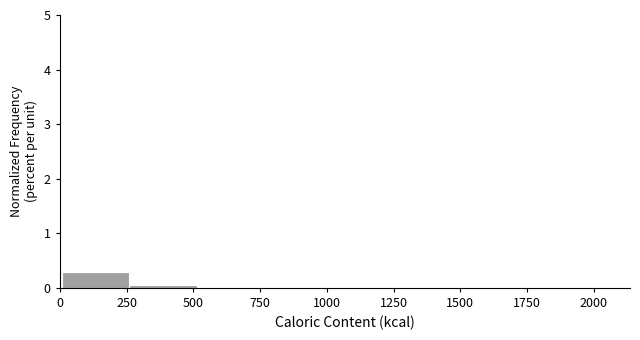

Reading left to right, list every bar in this chart as the range it spans on the x-axis followed by its height. Neither the bar edges nor the heights are printed on the chart, so give them approximately, as read against the axes.

0 to 250: 0.3
250 to 500: under 0.1
500 to 750: under 0.1
750 to 1000: under 0.1
1000 to 1250: 0
1250 to 1550: 0
1550 to 1800: 0
1800 to 2050: under 0.1